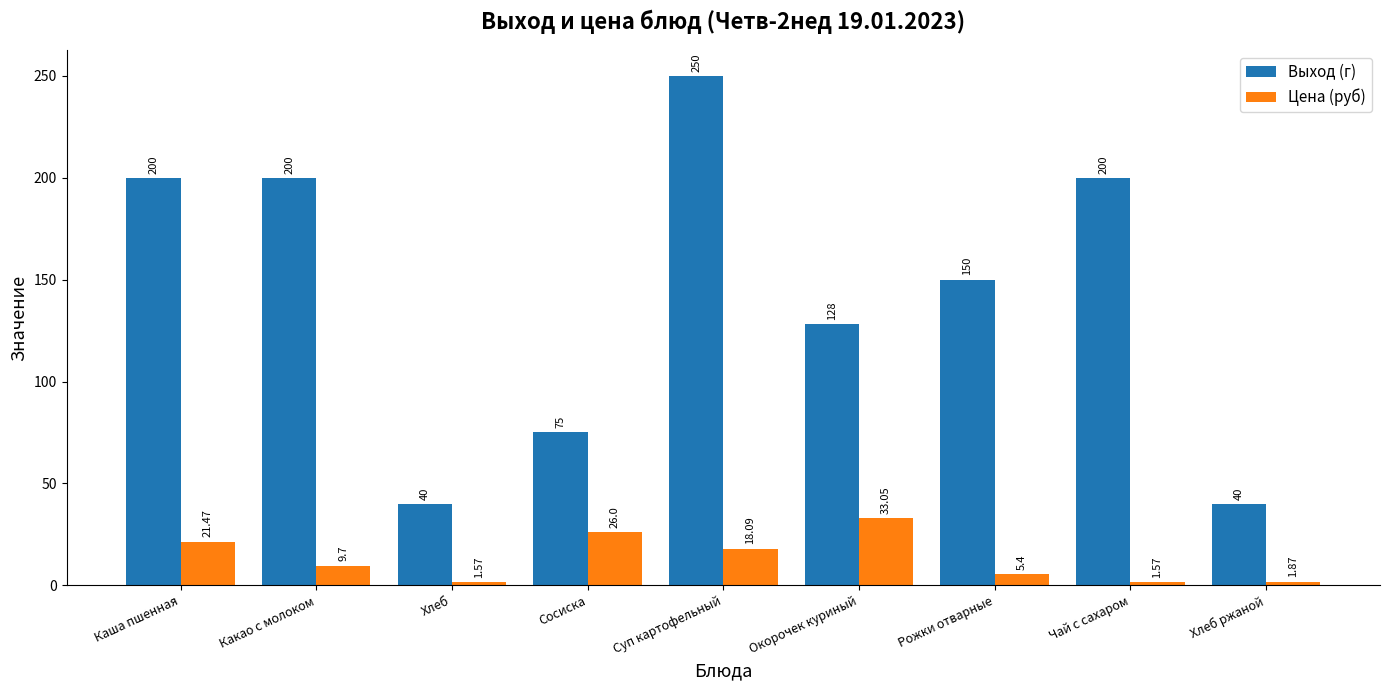

Where is Выход (г) nearest to the value 145?

Рожки отварные